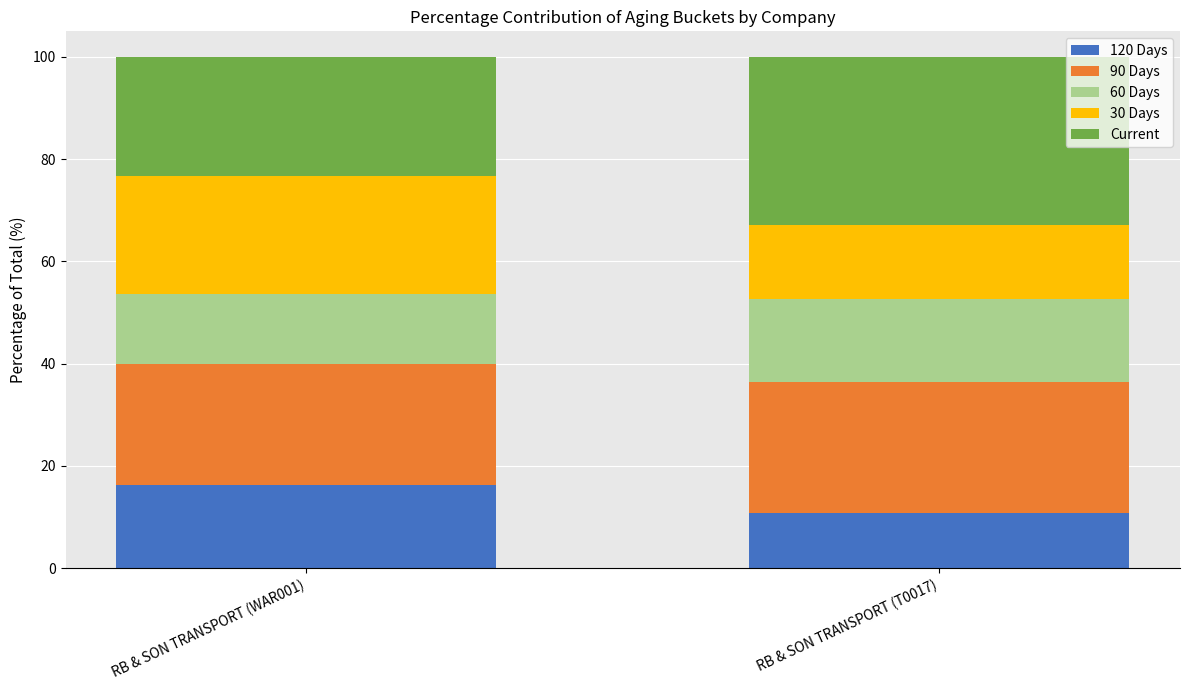

Does the chart contain stacked bars?

Yes